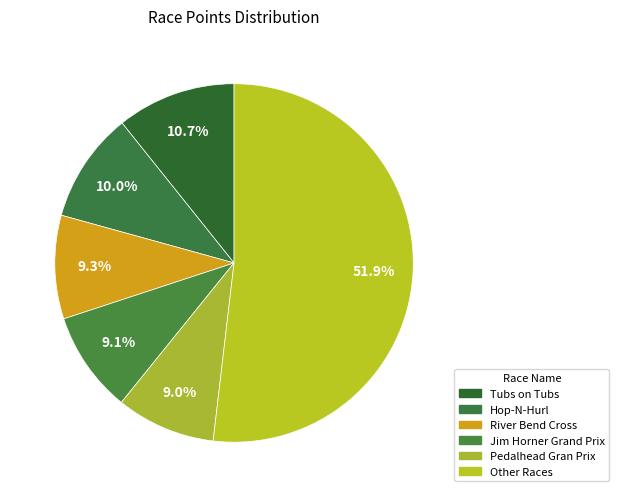

How many slices are in this pie chart?

6